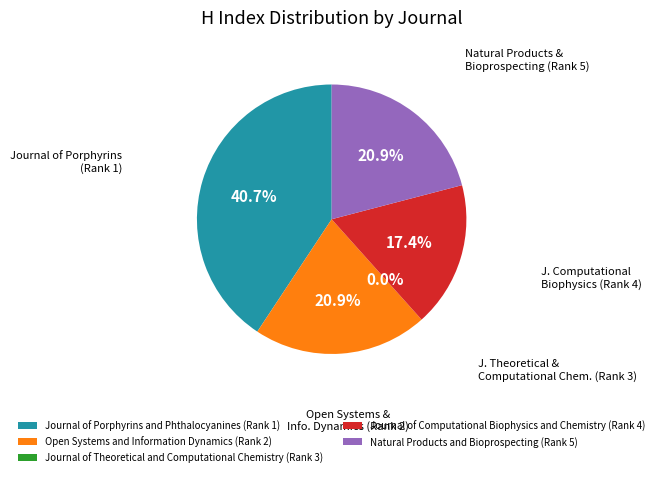

What percentage is the Open Systems and Information Dynamics (Rank 2) slice, to the nearest percent?

21%